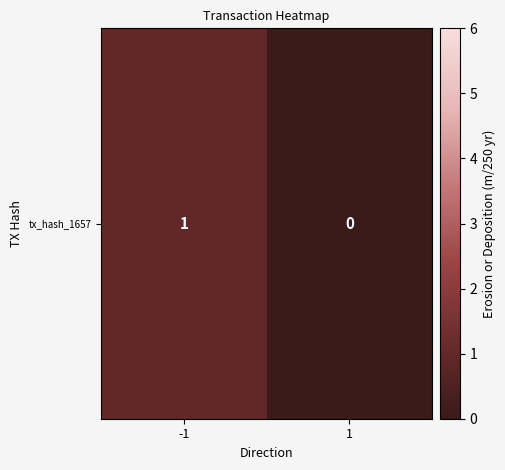

Reading left to right, transcribe all the data shown in this chart.

1	0